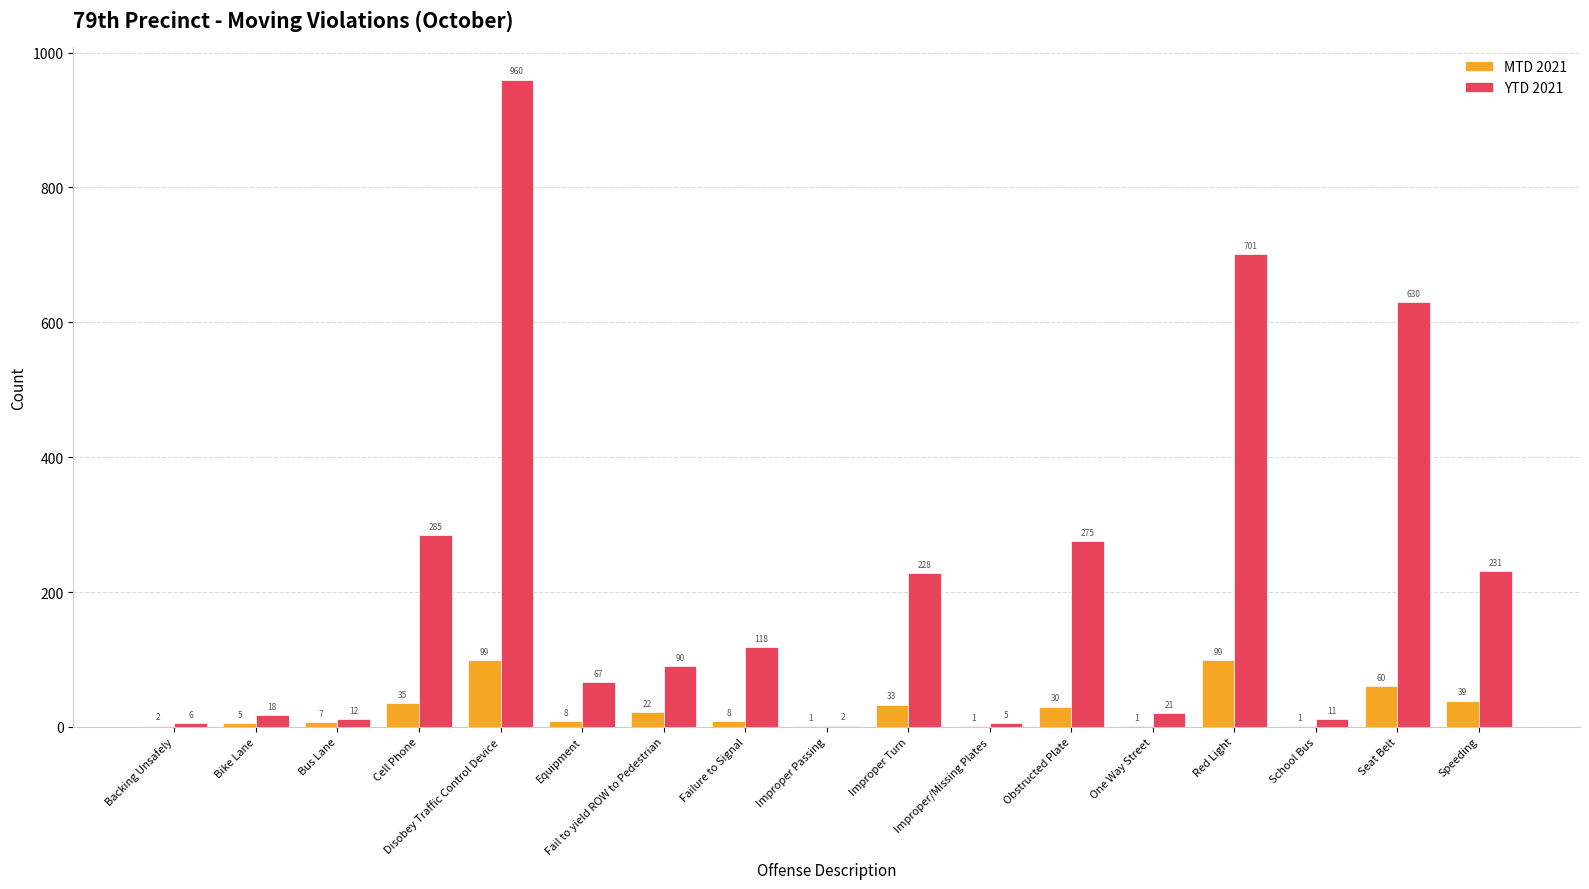

What are all the series names shown in the legend?

MTD 2021, YTD 2021